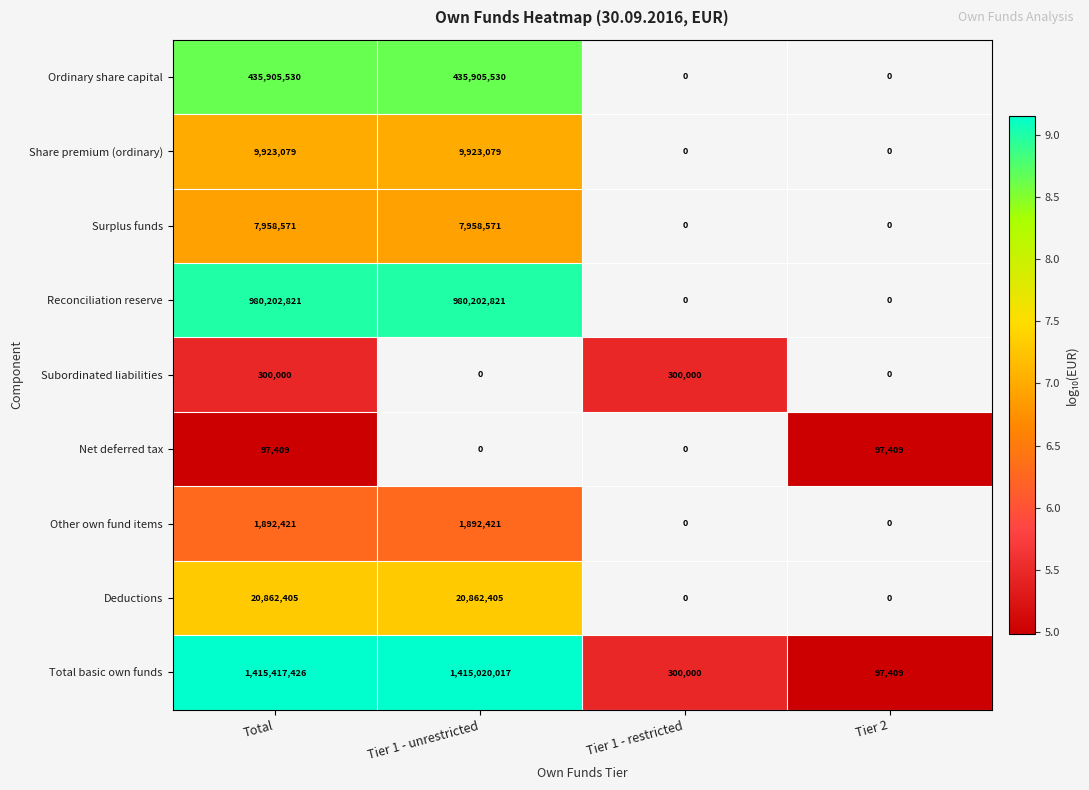

The value of Deductions at Total is 20862405. True or false?

True